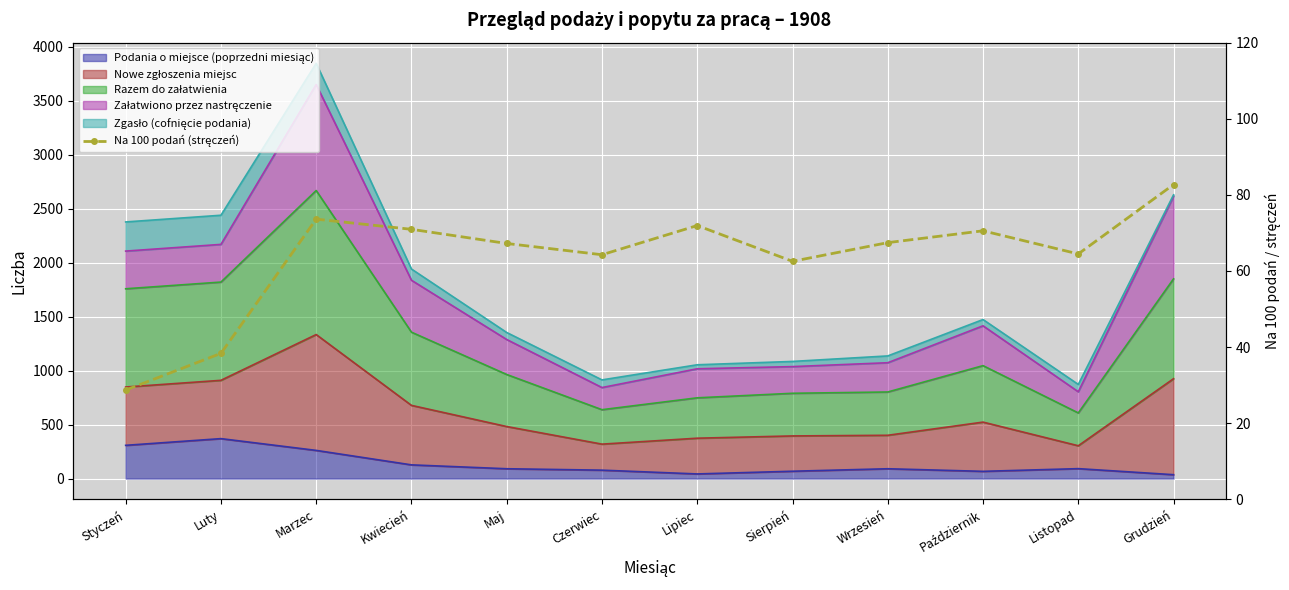

List the labels in order of value, smallest first.

Styczeń, Luty, Sierpień, Czerwiec, Listopad, Maj, Wrzesień, Październik, Kwiecień, Lipiec, Marzec, Grudzień